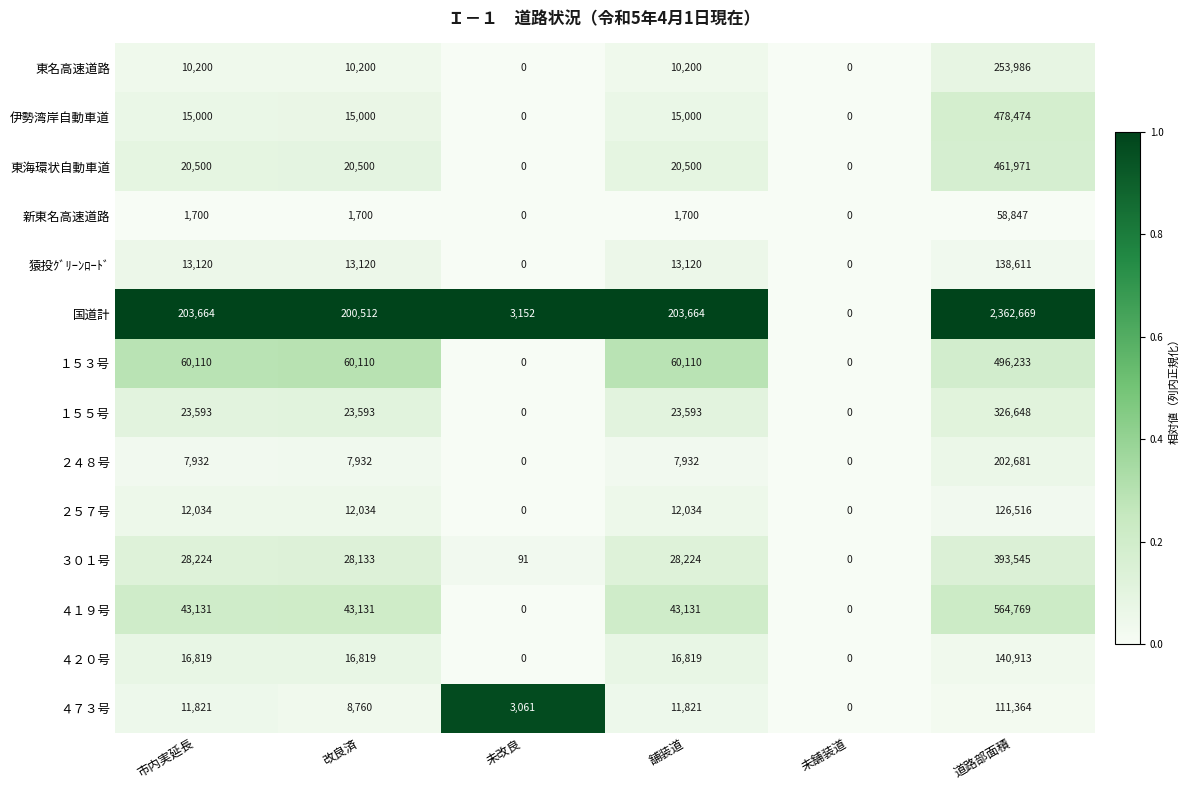

What is the maximum value shown in the chart?

2362669